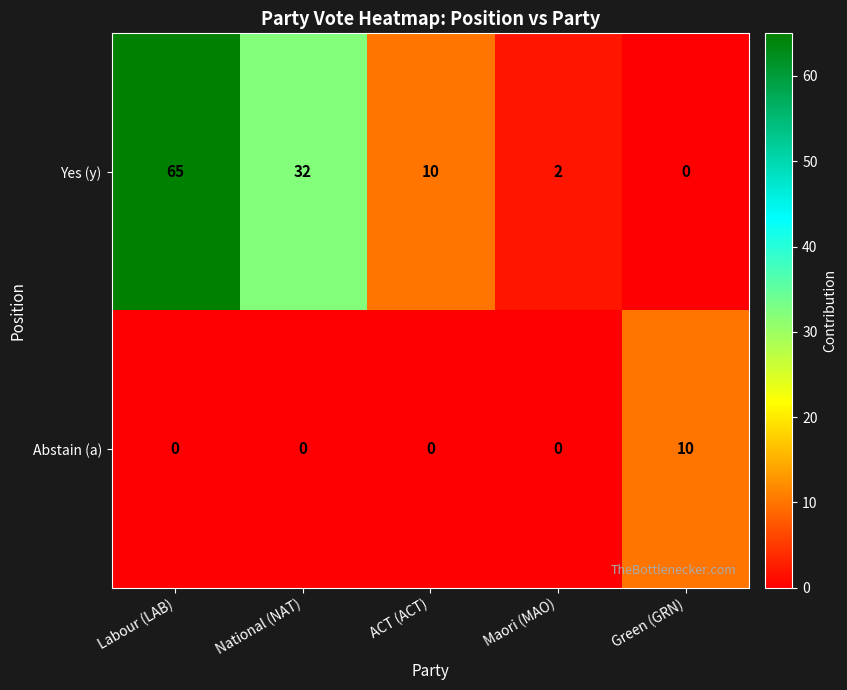

Reading right to left, what are all the values shown in this chart?

Yes (y): Green (GRN)=0	Maori (MAO)=2	ACT (ACT)=10	National (NAT)=32	Labour (LAB)=65
Abstain (a): Green (GRN)=10	Maori (MAO)=0	ACT (ACT)=0	National (NAT)=0	Labour (LAB)=0